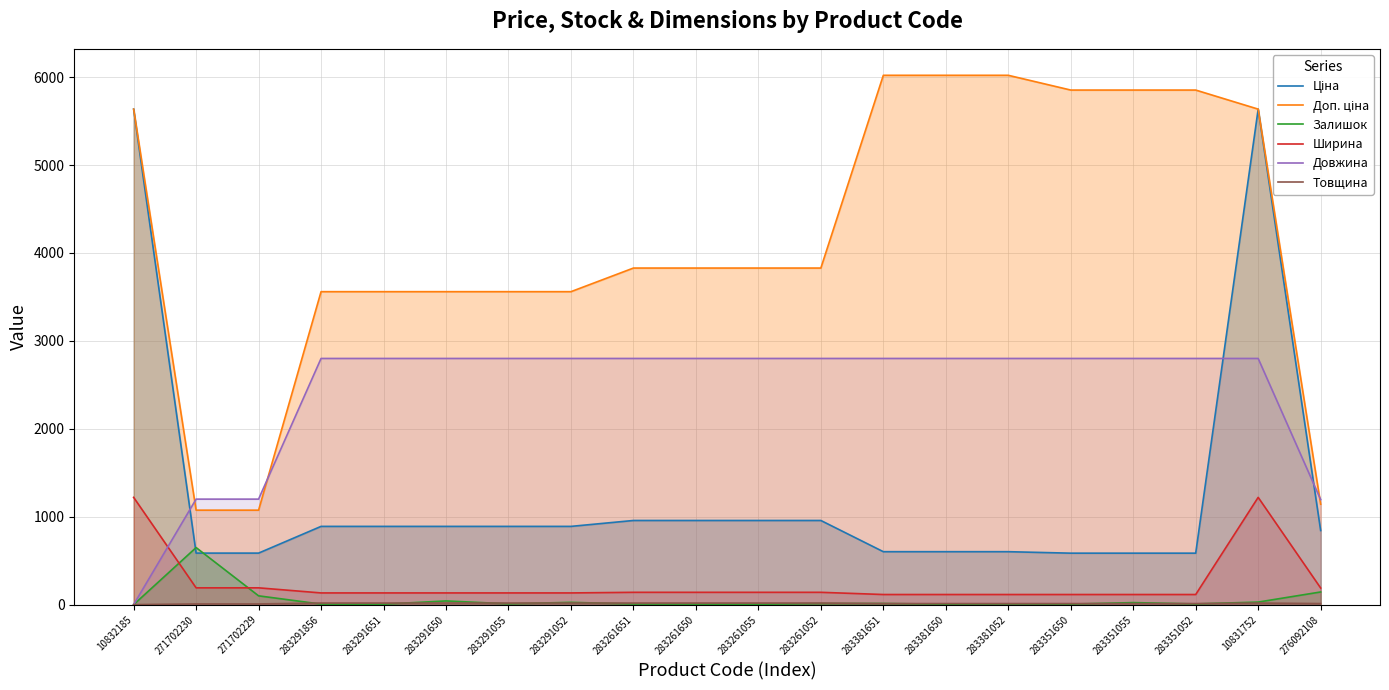

True or false: Ширина has a value of 191.0 at 271702230.

True